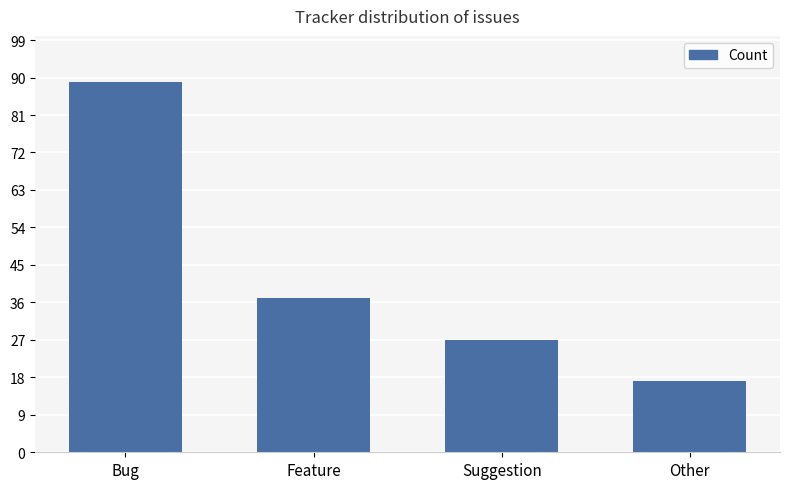

How many distinct data groups are displayed?

1